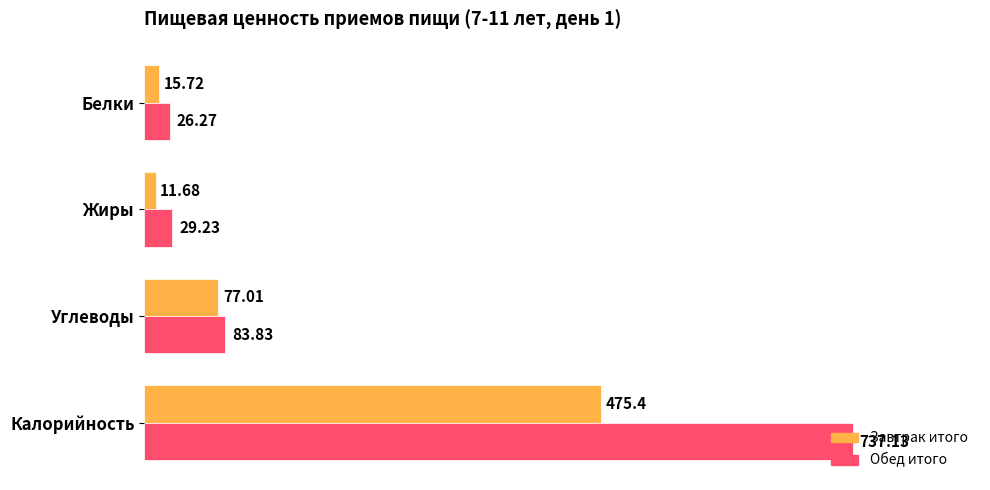

What are all the series names shown in the legend?

Завтрак итого, Обед итого